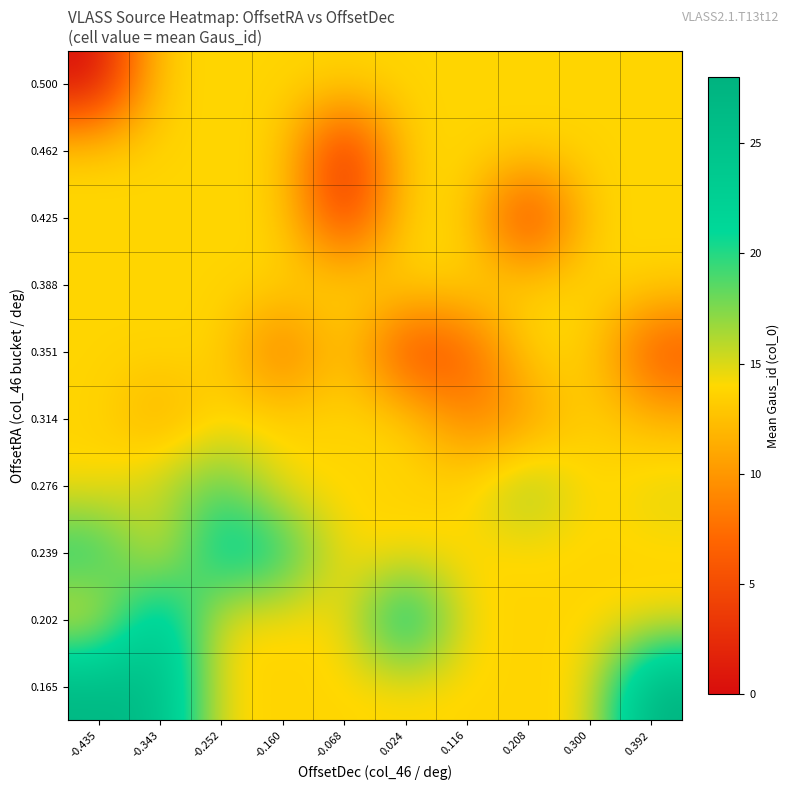

At which category is the sum across all series the highest?

-0.343